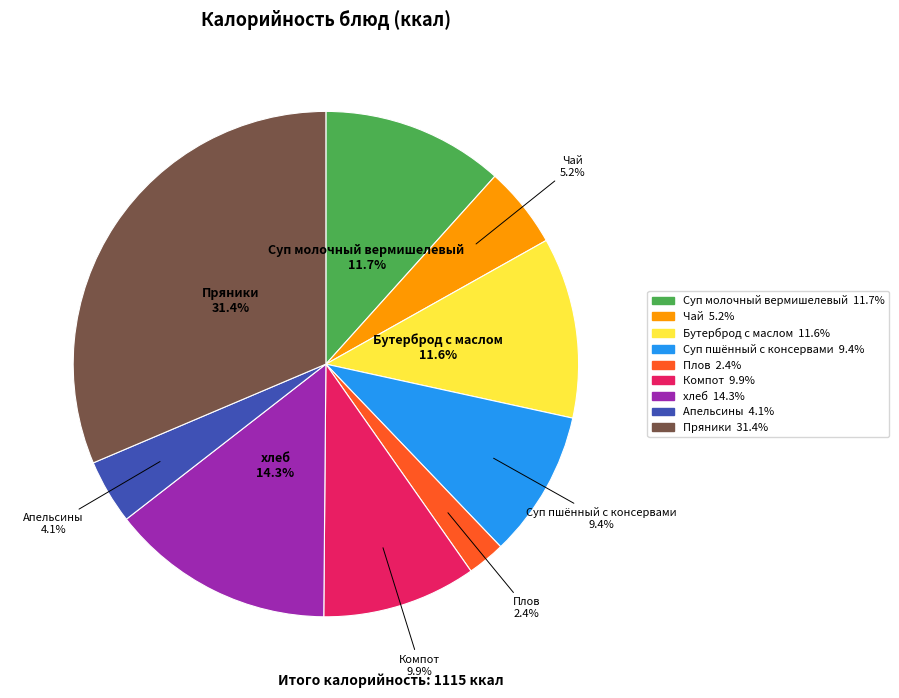

What is the largest slice in the pie chart?

Пряники